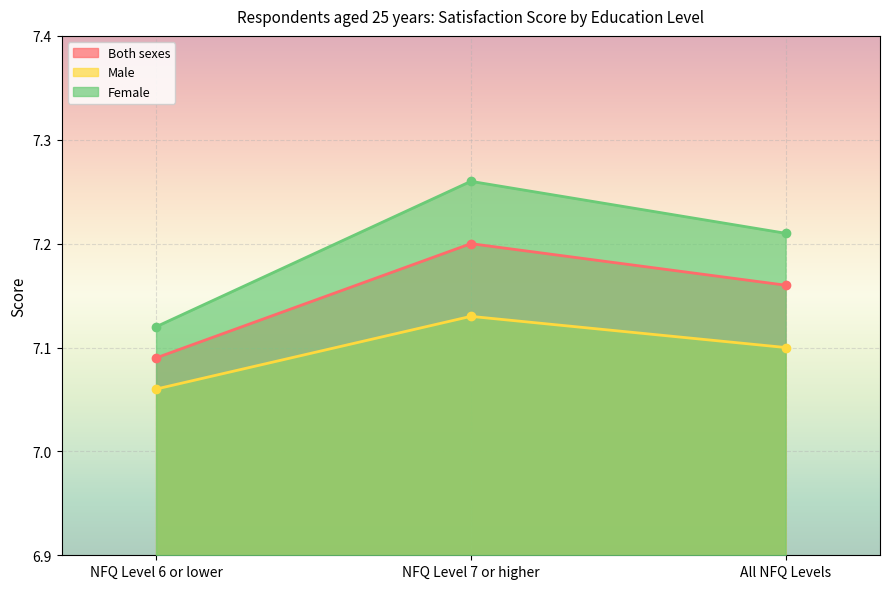

What are all the series names shown in the legend?

Both sexes, Male, Female